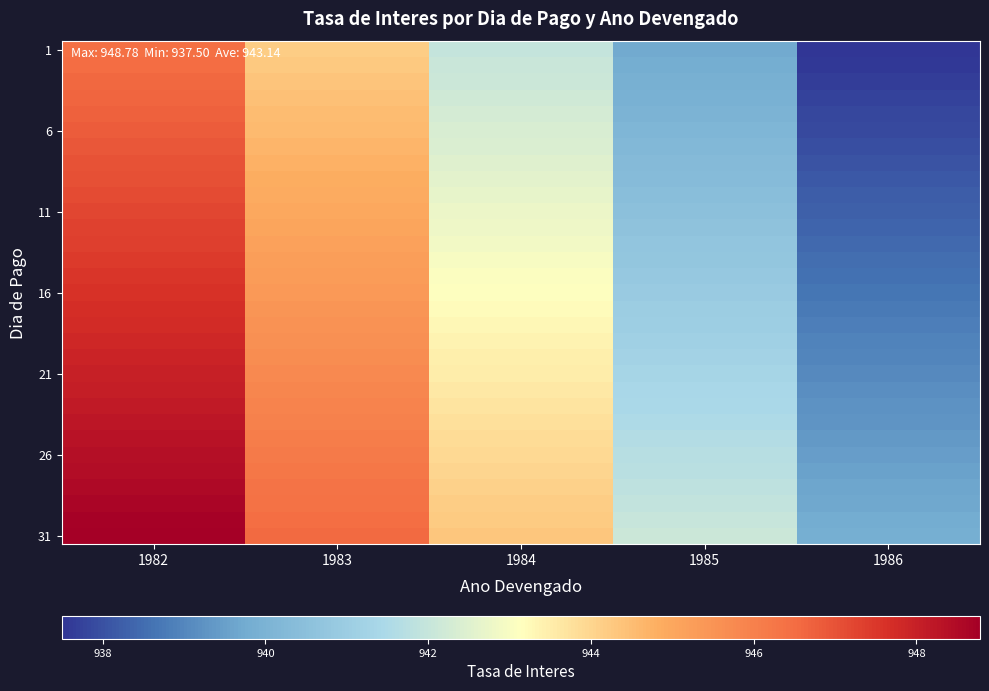

How many categories are shown in the chart?

5